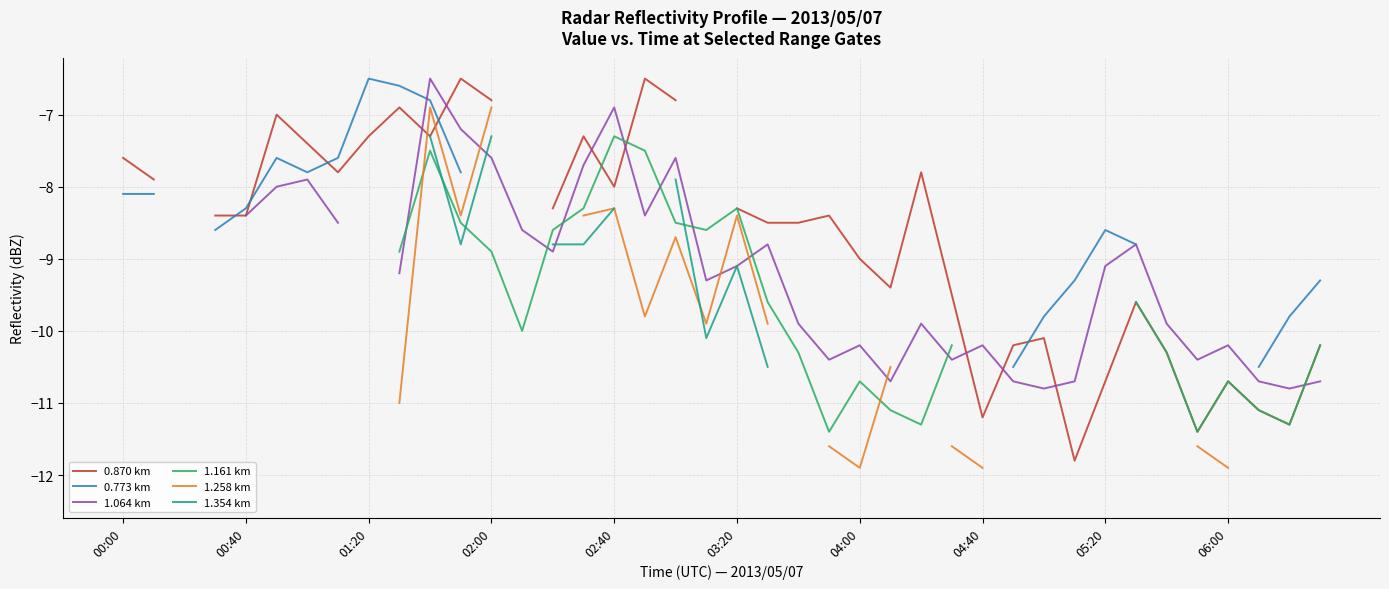

What position from the left is 17?

18